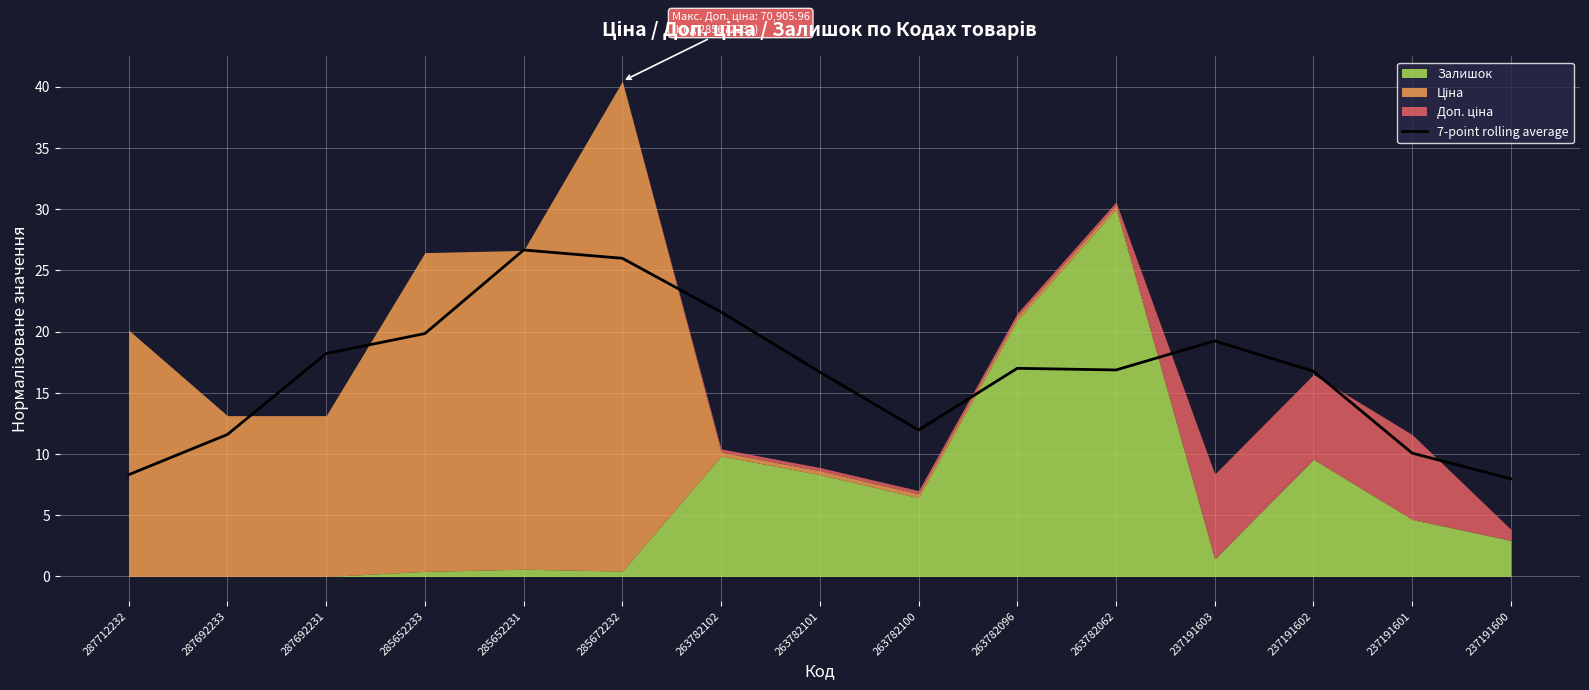

Read the value at 263782102.

21.6